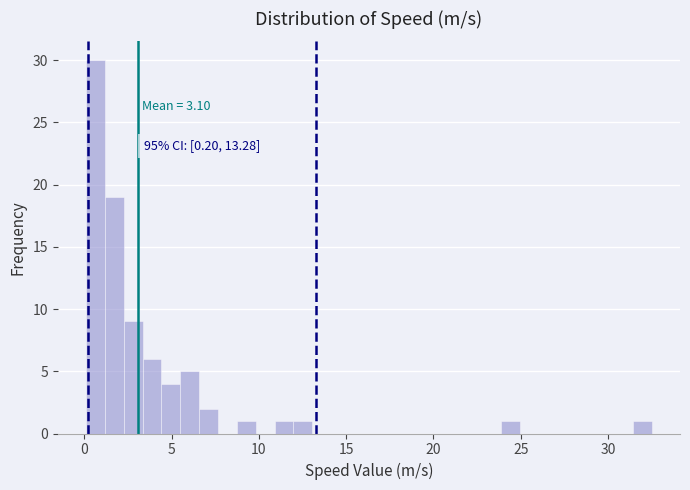

Around what value on the x-axis is the tallest bar? Give the approximate position of its centre, as read against the axis.

0.5